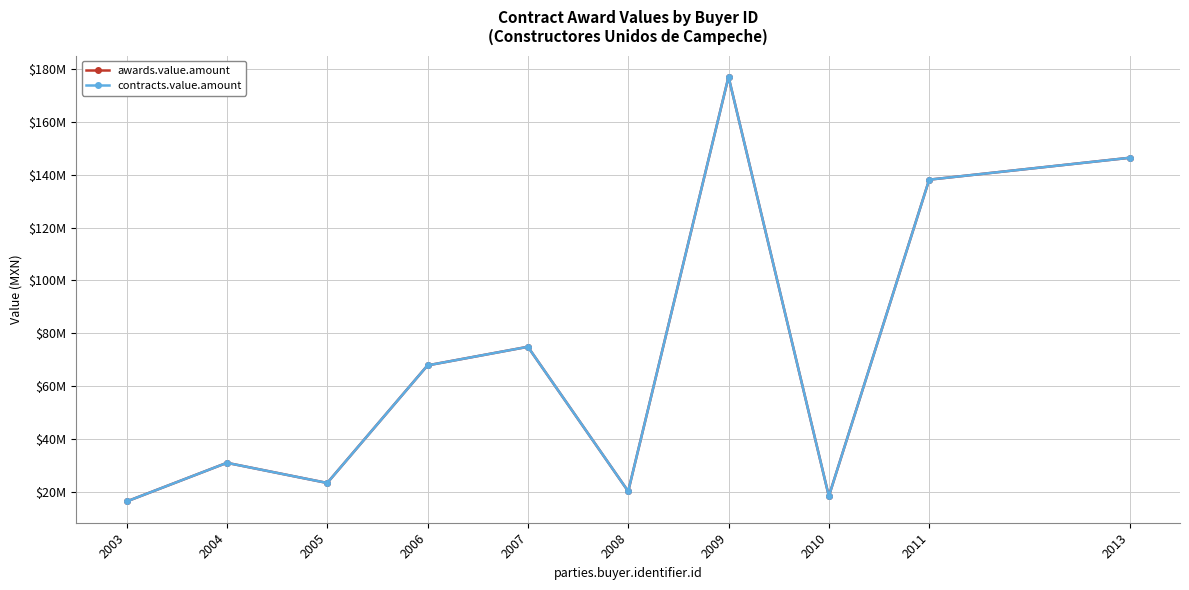

Reading left to right, list all the values displayed in this chart.

awards.value.amount: 2003=16230374.9	2004=30882280.5	2005=23247366.6	2006=67795989.0	2007=74834998.6	2008=20082764.9	2009=177119991.6	2010=18230113.5	2011=138150162.2	2013=146449097.6
contracts.value.amount: 2003=16230374.9	2004=30882280.5	2005=23247366.6	2006=67795989.0	2007=74834998.6	2008=20082764.9	2009=177119991.6	2010=18230113.5	2011=138150162.2	2013=146449097.6